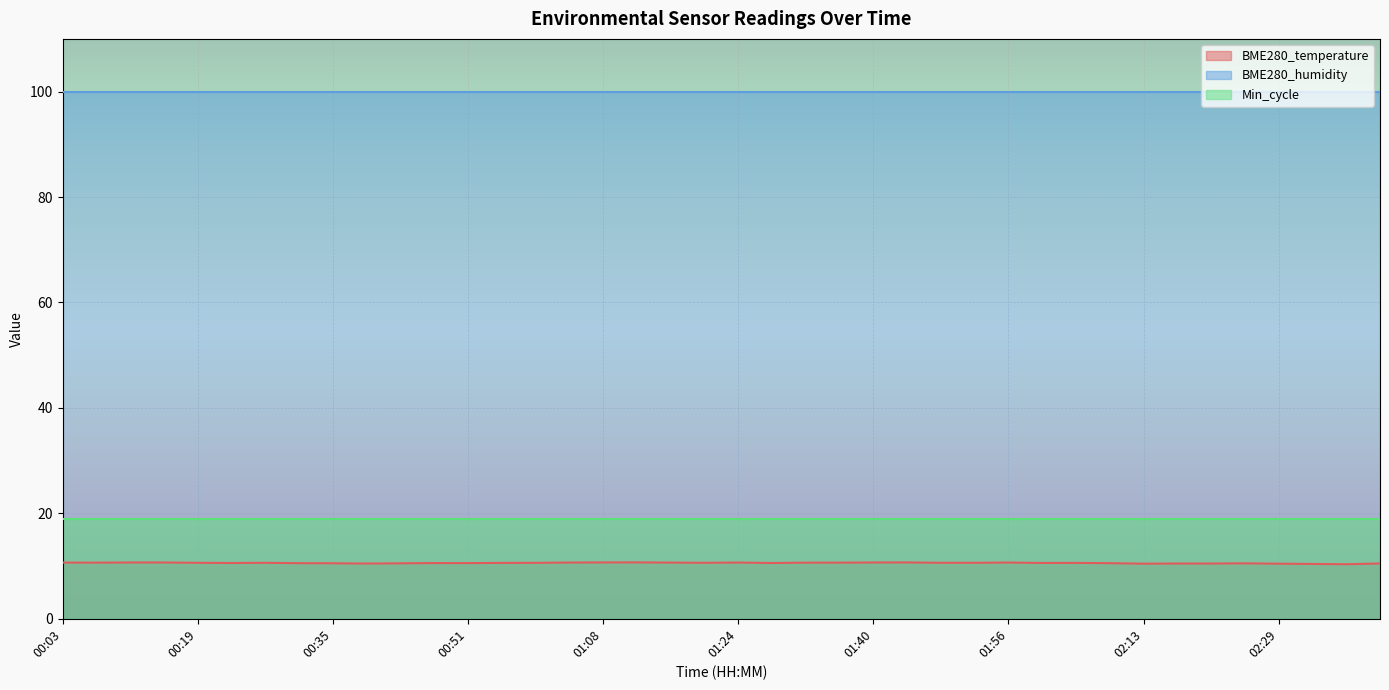

In BME280_temperature, how many points are higher than both neighbors (excluding endpoints)?

8